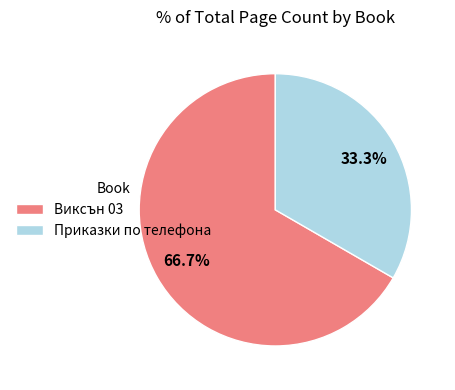

Which category accounts for the majority?

Виксън 03